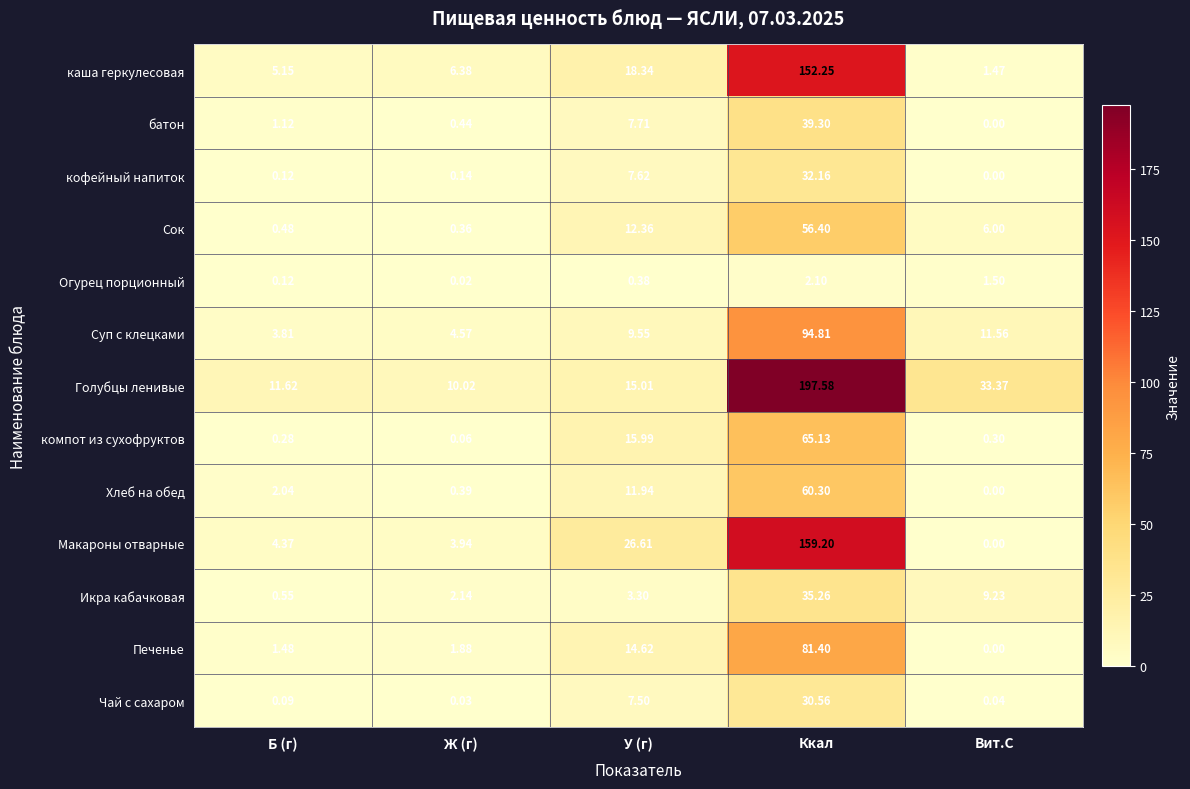

Rank the series at Ж (г) from highest to lowest value.

Голубцы ленивые, каша геркулесовая, Суп с клецками, Макароны отварные, Икра кабачковая, Печенье, батон, Хлеб на обед, Сок, кофейный напиток, компот из сухофруктов, Чай с сахаром, Огурец порционный